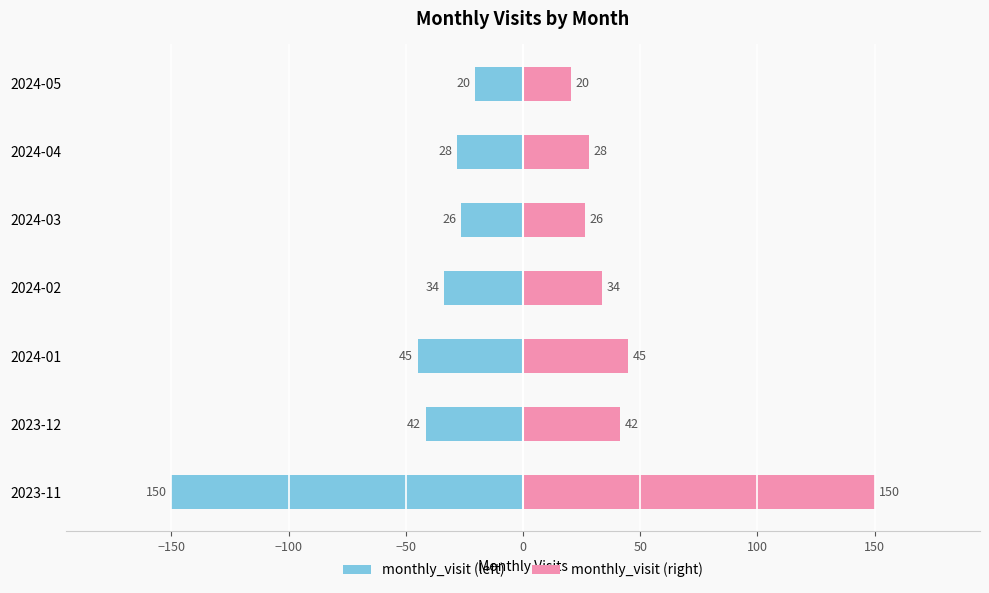

Reading left to right, transcribe all the data shown in this chart.

monthly_visit (left): -150.0	-41.5	-45.0	-33.5	-26.5	-28.0	-20.5
monthly_visit (right): 150.0	41.5	45.0	33.5	26.5	28.0	20.5